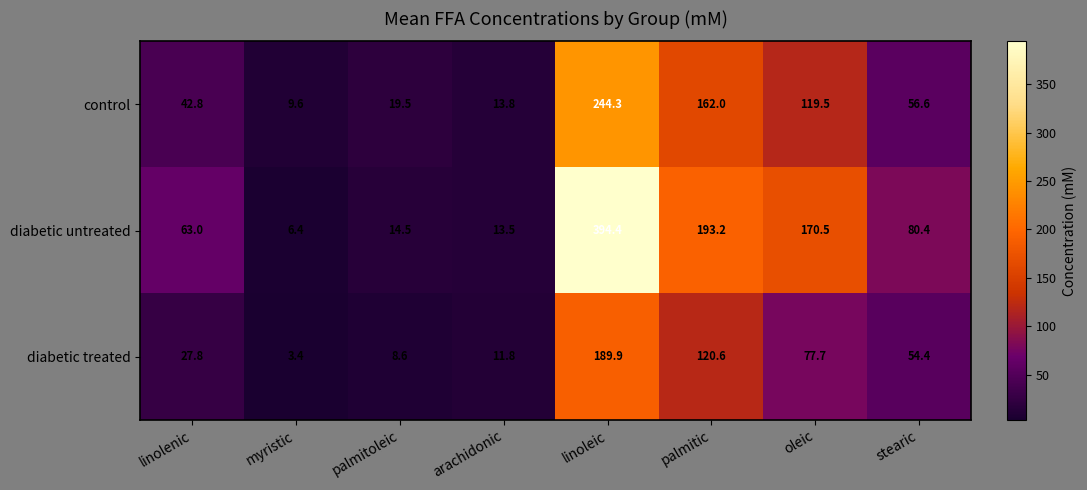

Which series changed the most between arachidonic and palmitic?

diabetic untreated